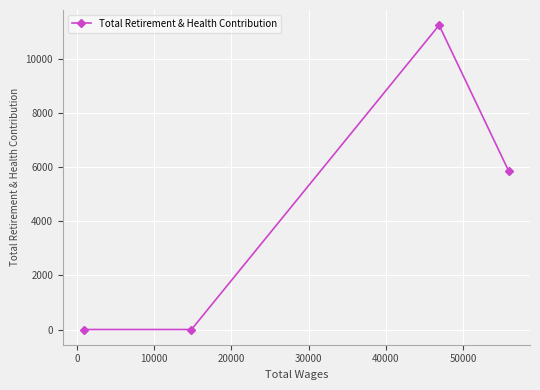

What is the difference between the maximum and minimum values?

11236